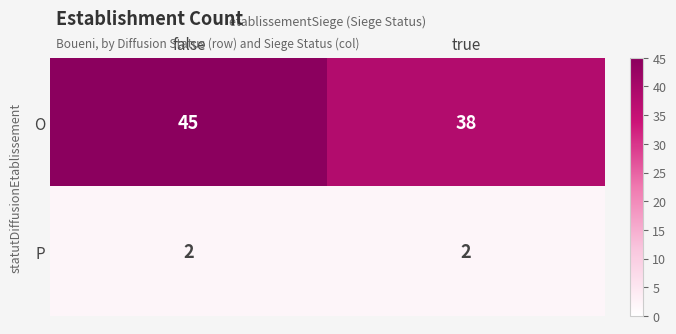

At which category is the sum across all series the highest?

false